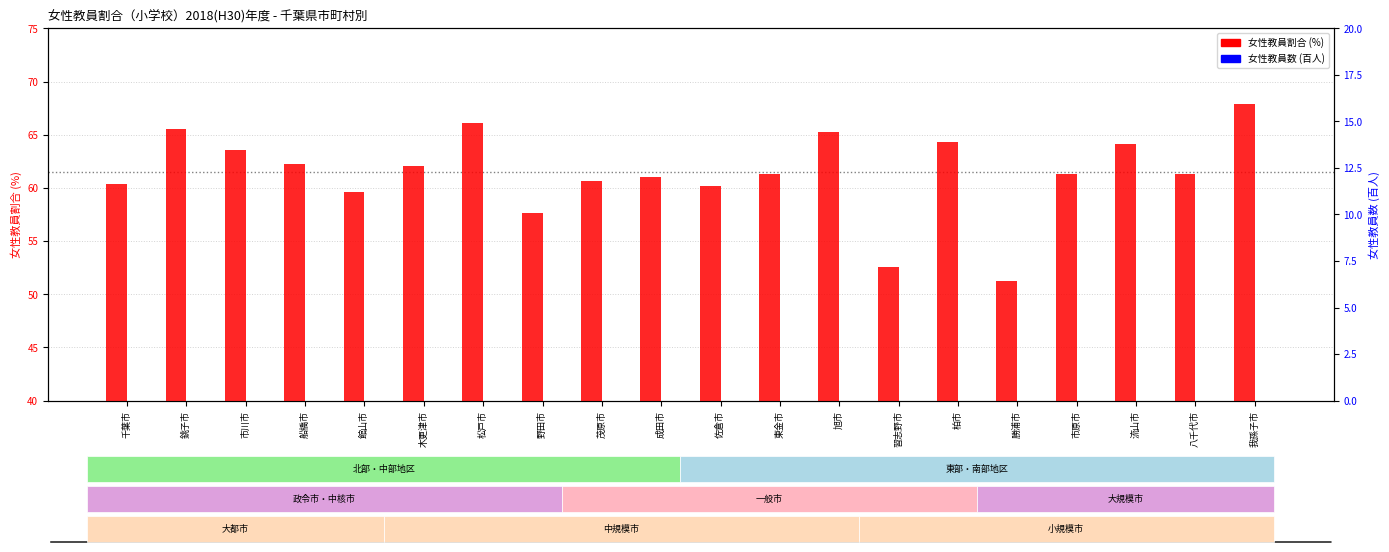

Which label corresponds to the smallest value in the chart?

勝浦市